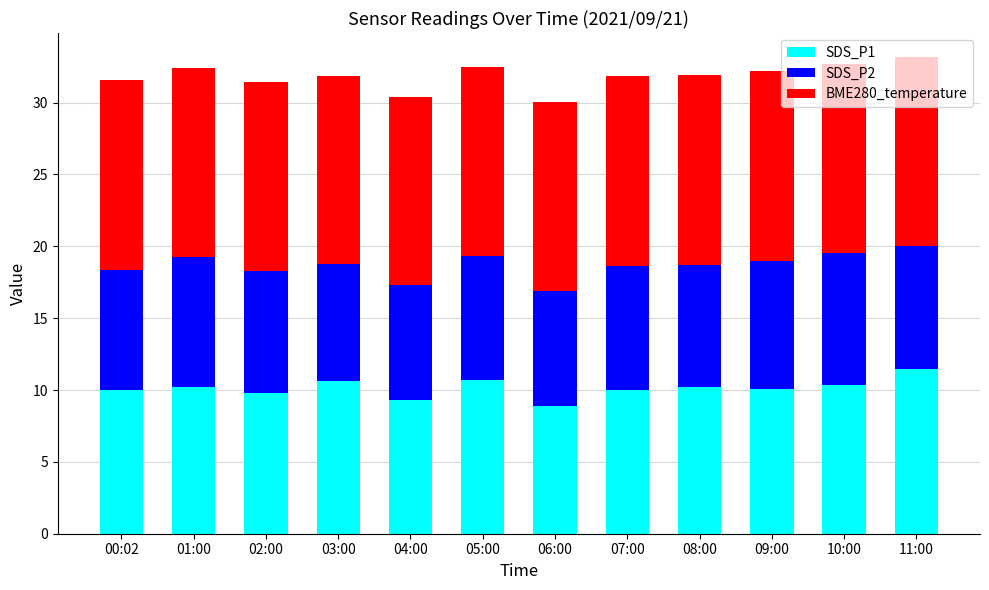

Count the number of data series in this chart.

3